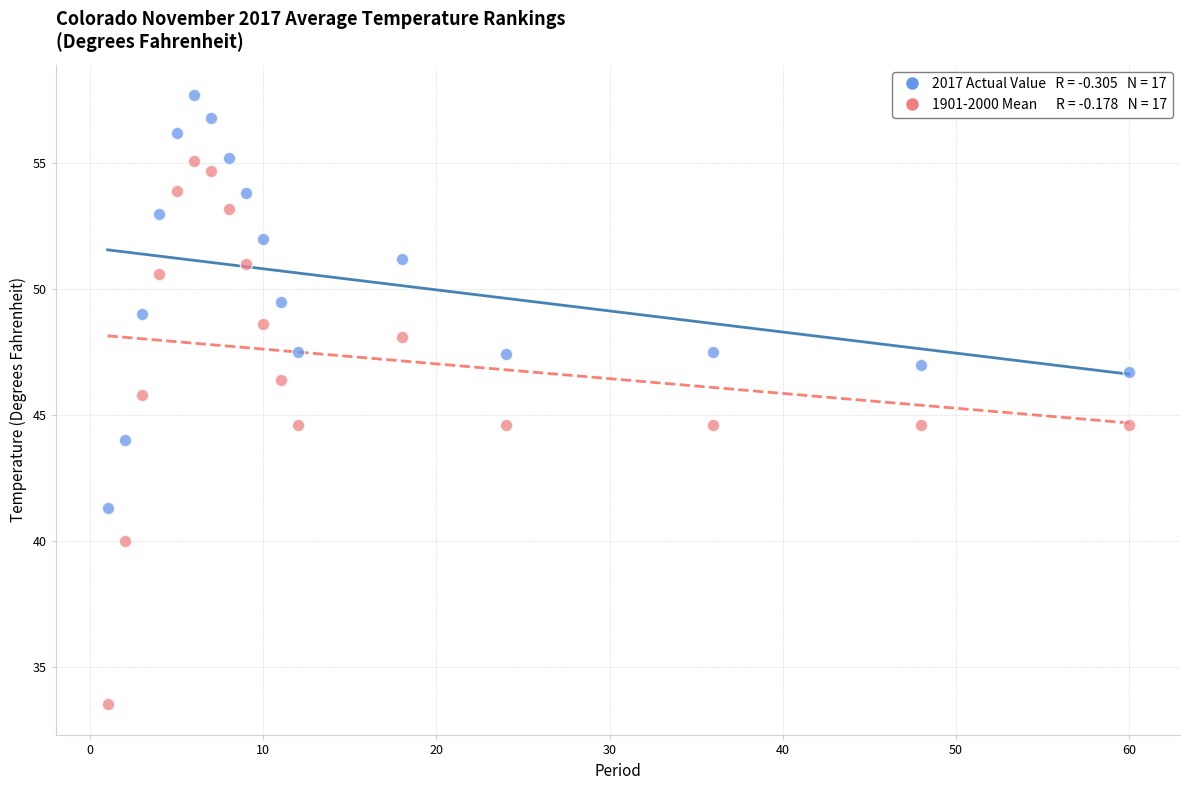

Across all data points, what is the range of X values (max minus min)?

59.0